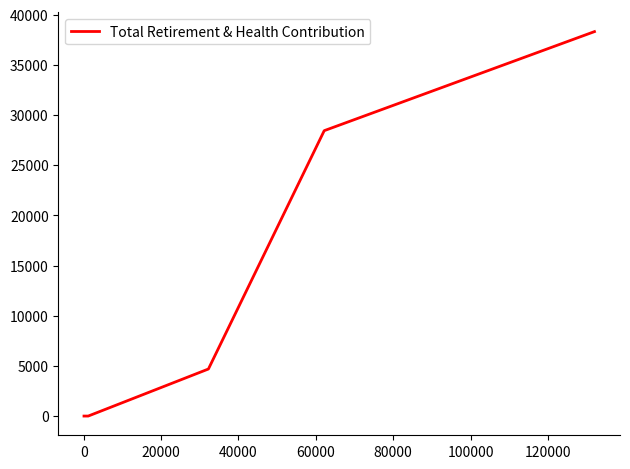

How many series are shown in this chart?

1